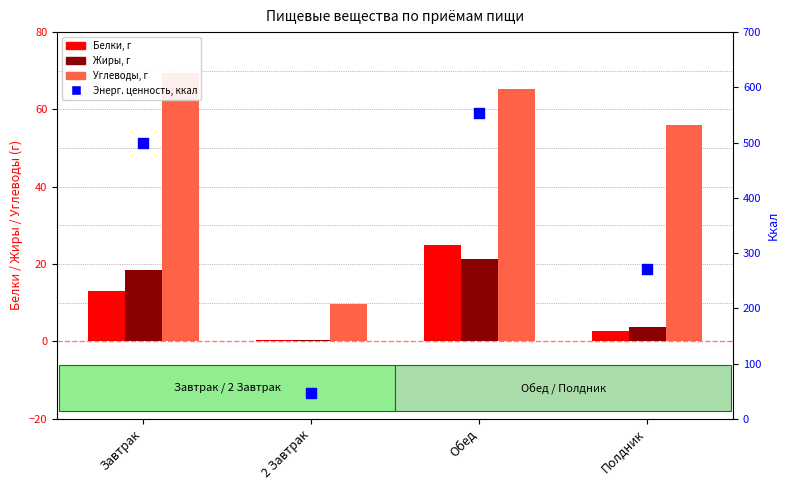

Which series has the widest spread of Y values?

Энерг. ценность, ккал